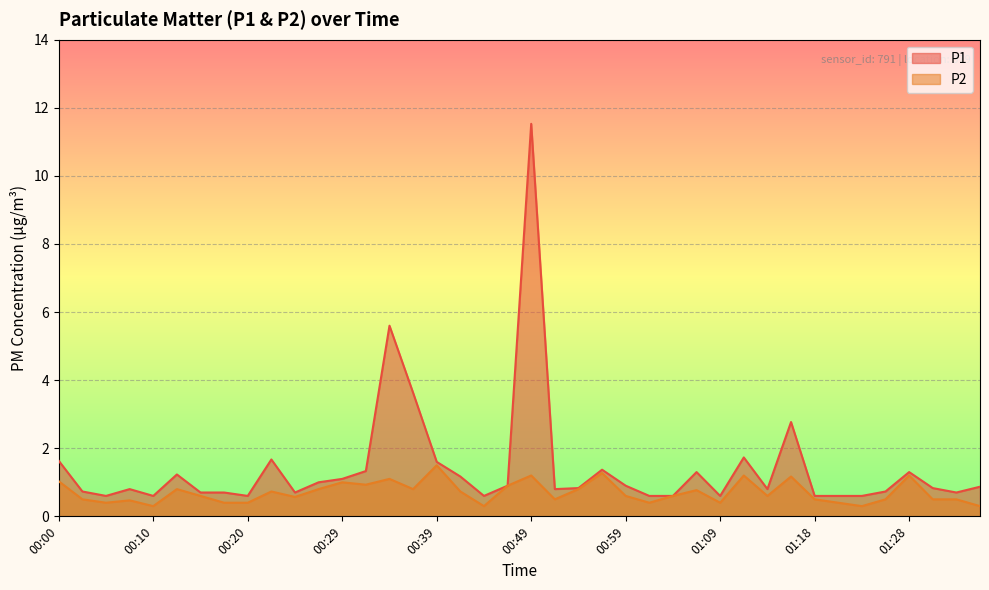

Which series has the largest total across all categories?

P1